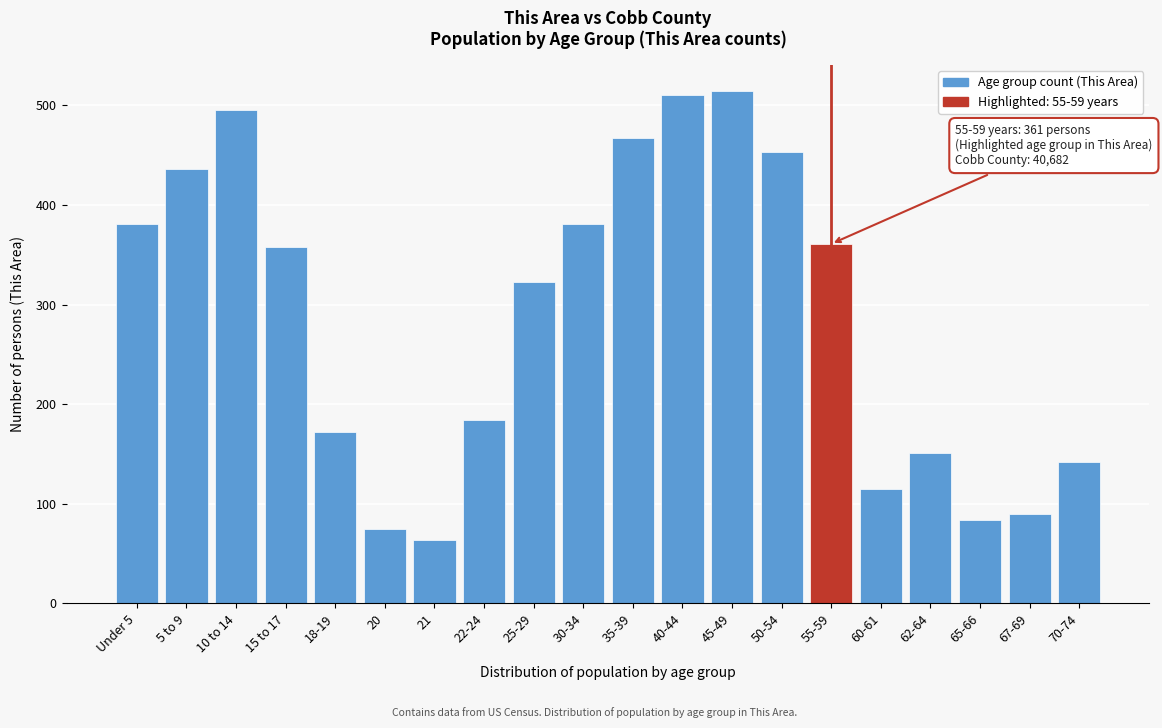

Reading right to left, what are all the values shown in this chart?

142	90	84	151	115	361	453	515	510	467	381	323	184	64	75	172	358	495	436	381